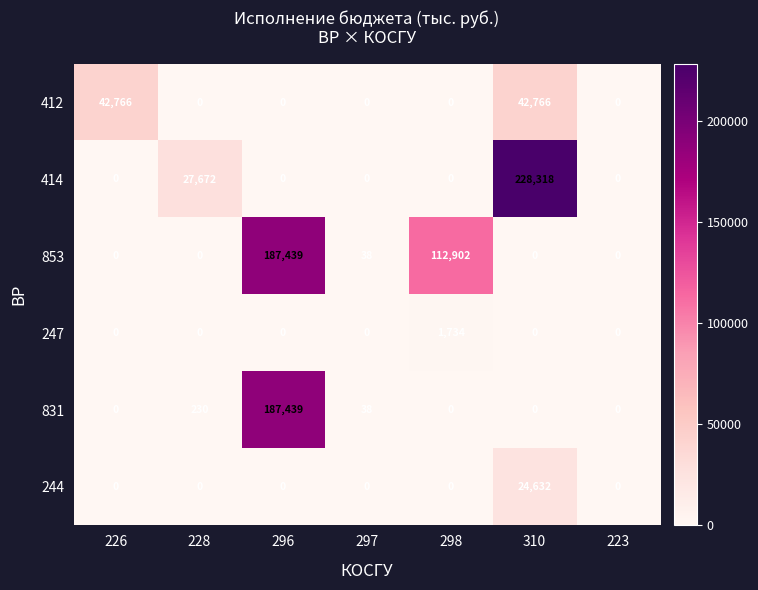

What is the difference between the 853 values at 296 and 226?

187439